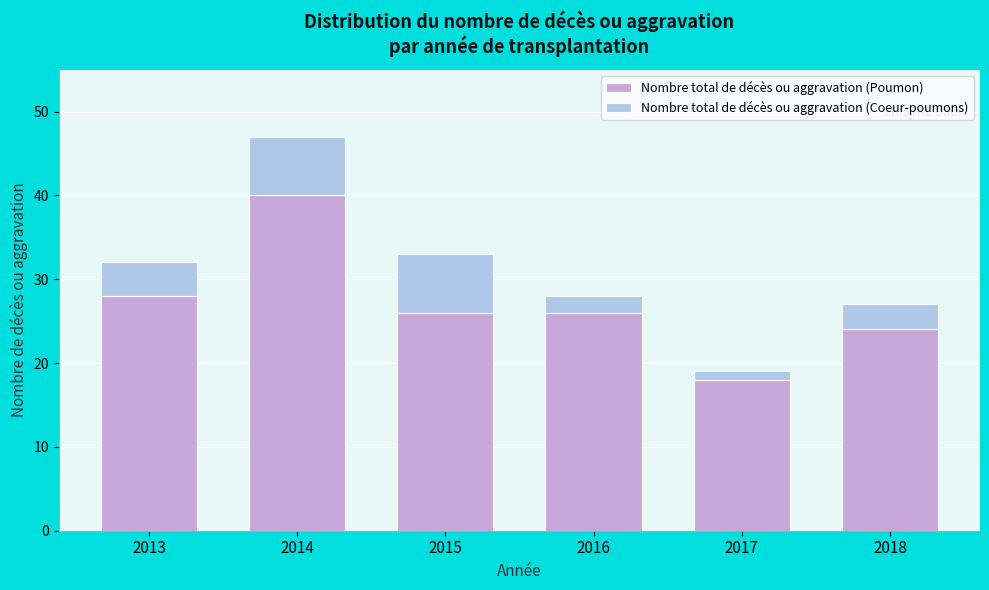

Reading left to right, transcribe the values for Nombre total de décès ou aggravation (Poumon).

28	40	26	26	18	24